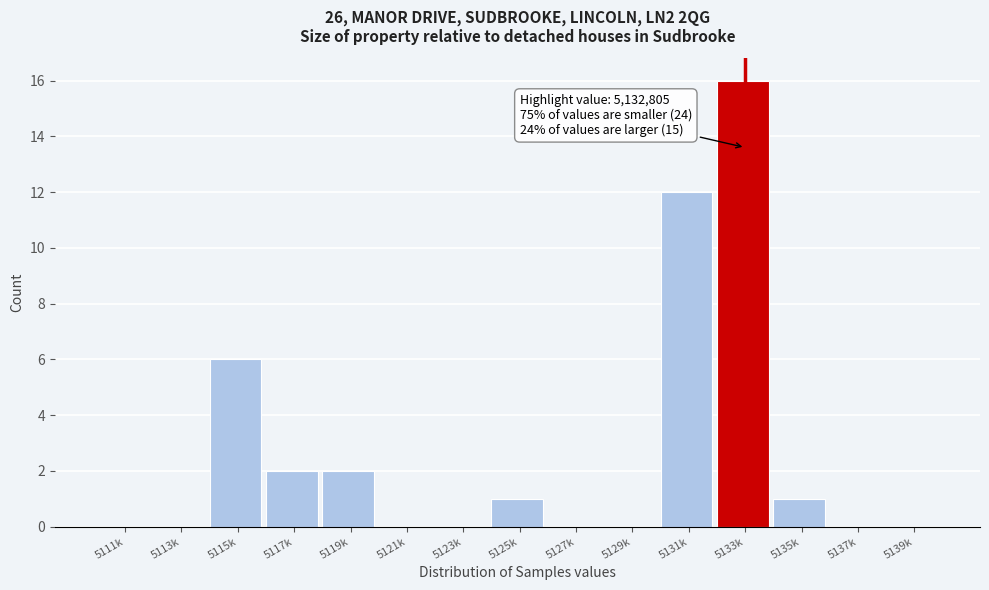

Reading left to right, what are all the values shown in this chart?

5111k=0	5113k=0	5115k=6	5117k=2	5119k=2	5121k=0	5123k=0	5125k=1	5127k=0	5129k=0	5131k=12	5133k=16	5135k=1	5137k=0	5139k=0